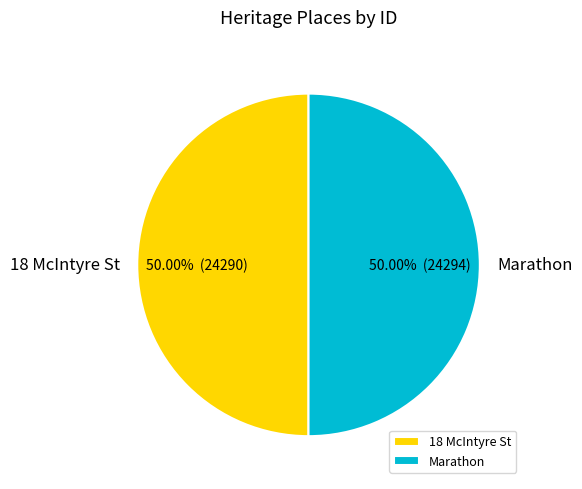

Count the number of slices in the pie.

2